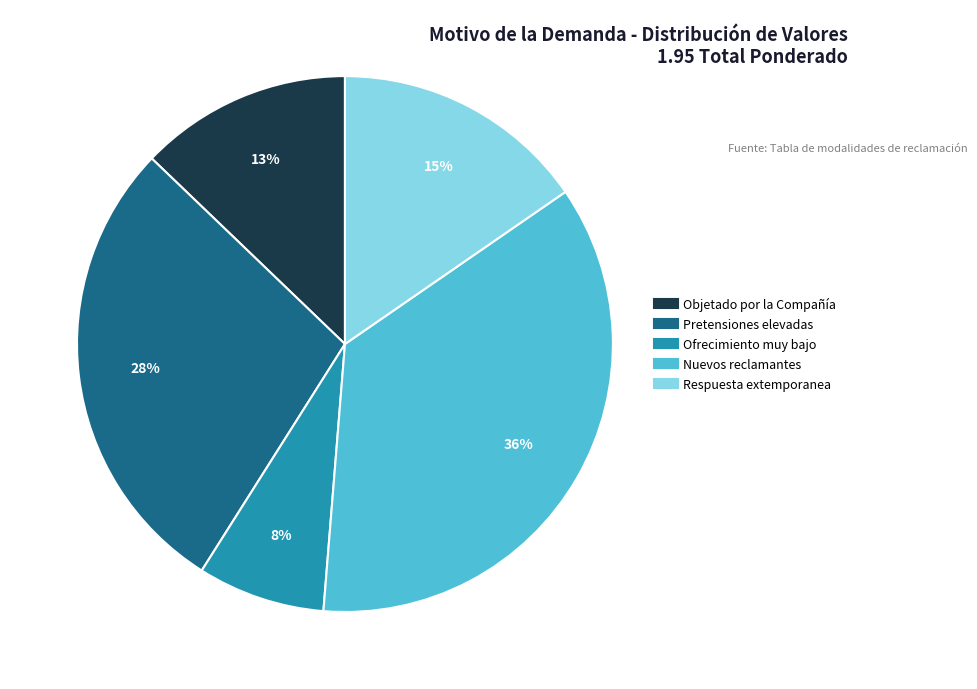

Count the number of slices in the pie.

5